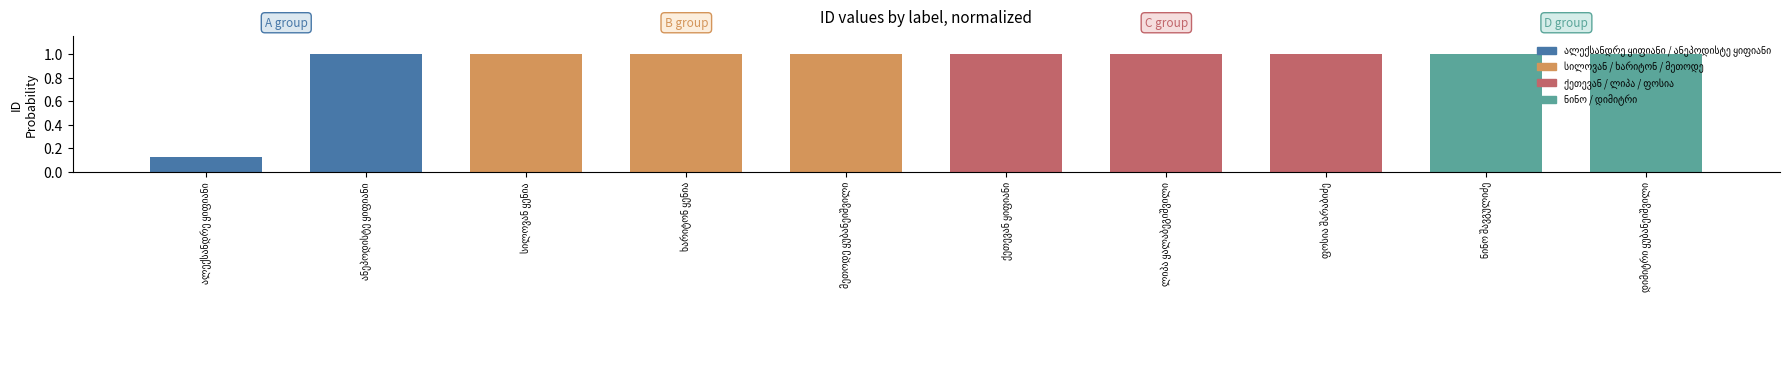

What is the average value?

0.9